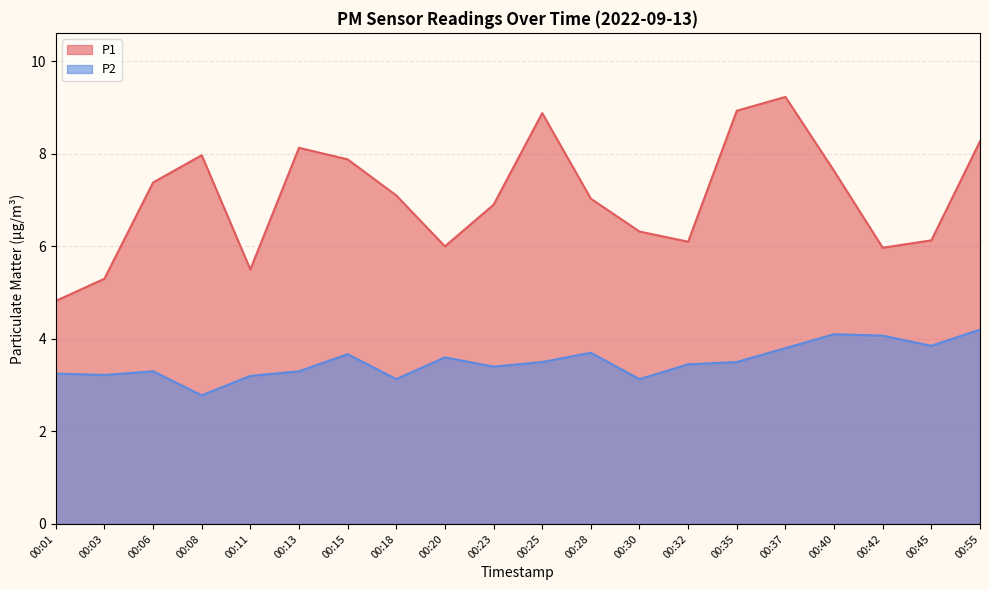

At which label is P2 closest to 3?

00:18